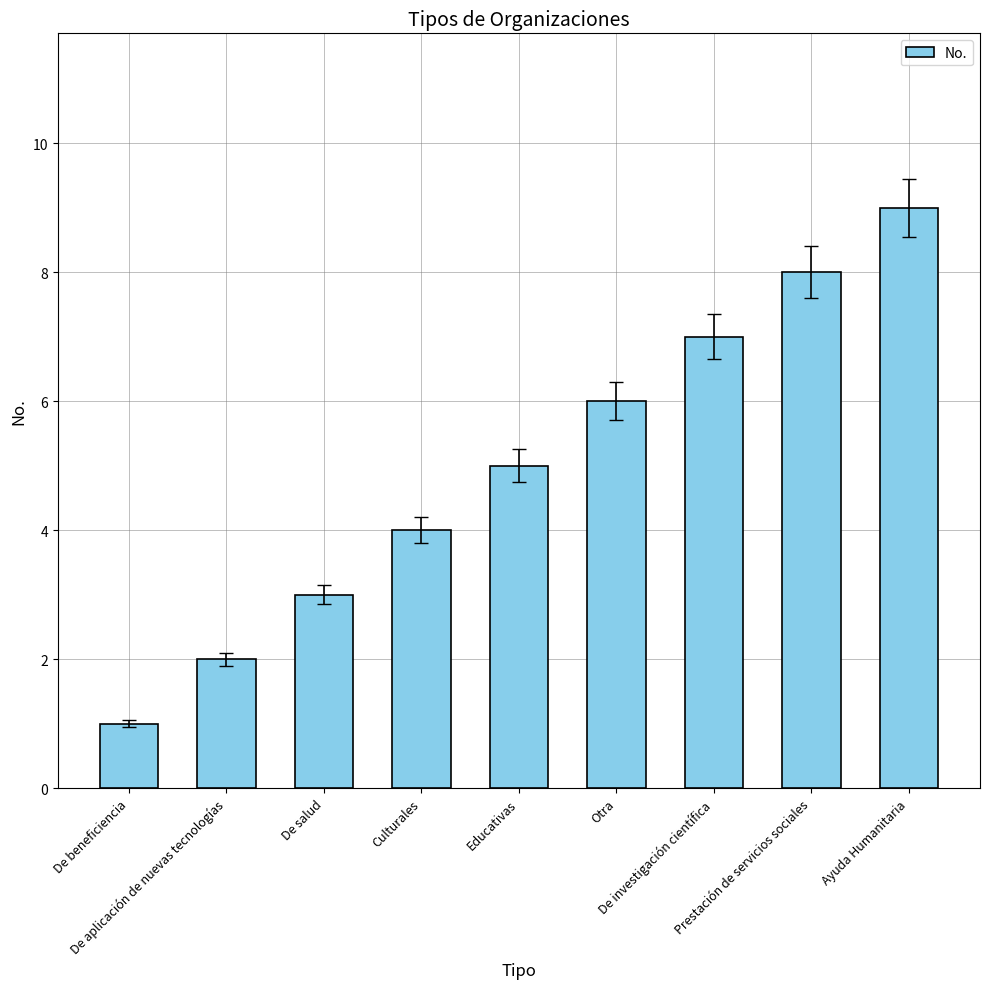

What position from the left is De aplicación de nuevas tecnologías?

2